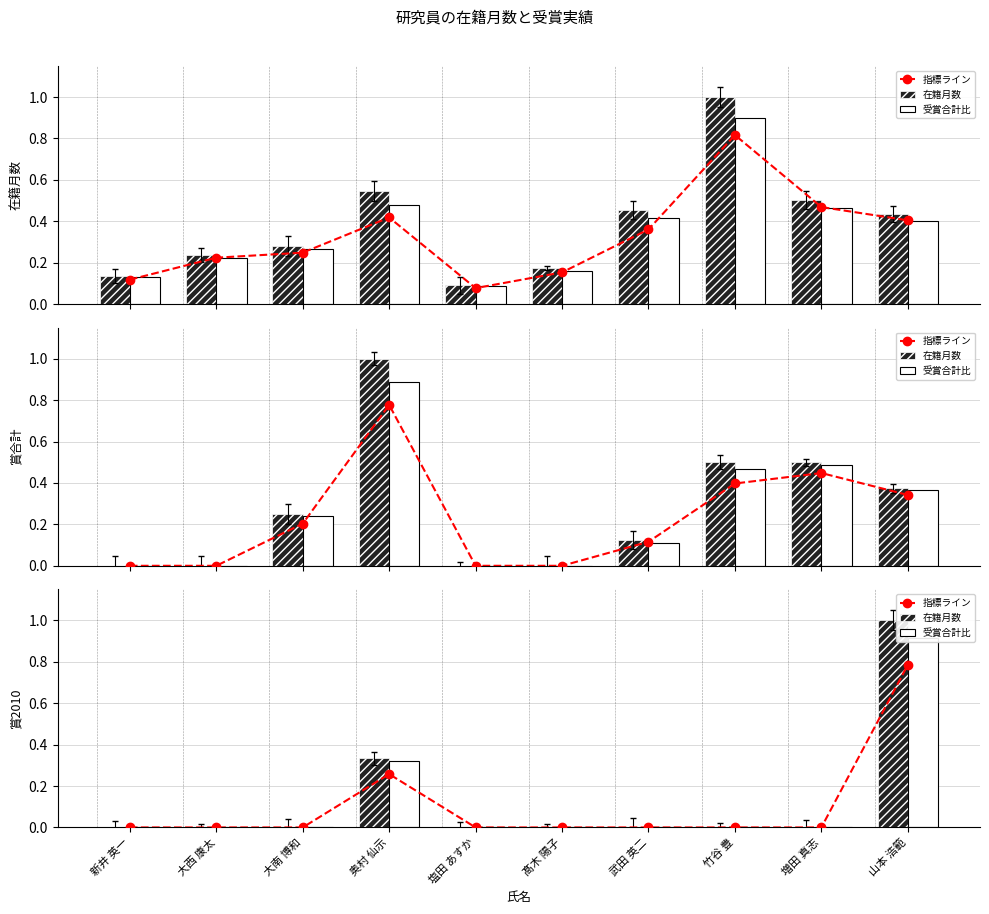

The 在籍月数 series shows 0.5 at 増田 真志. True or false?

False